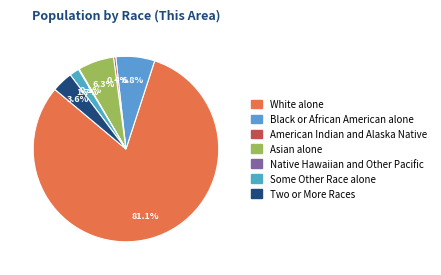

Rank the categories by value from highest to lowest.

White alone, Black or African American alone, Asian alone, Two or More Races, Some Other Race alone, American Indian and Alaska Native, Native Hawaiian and Other Pacific